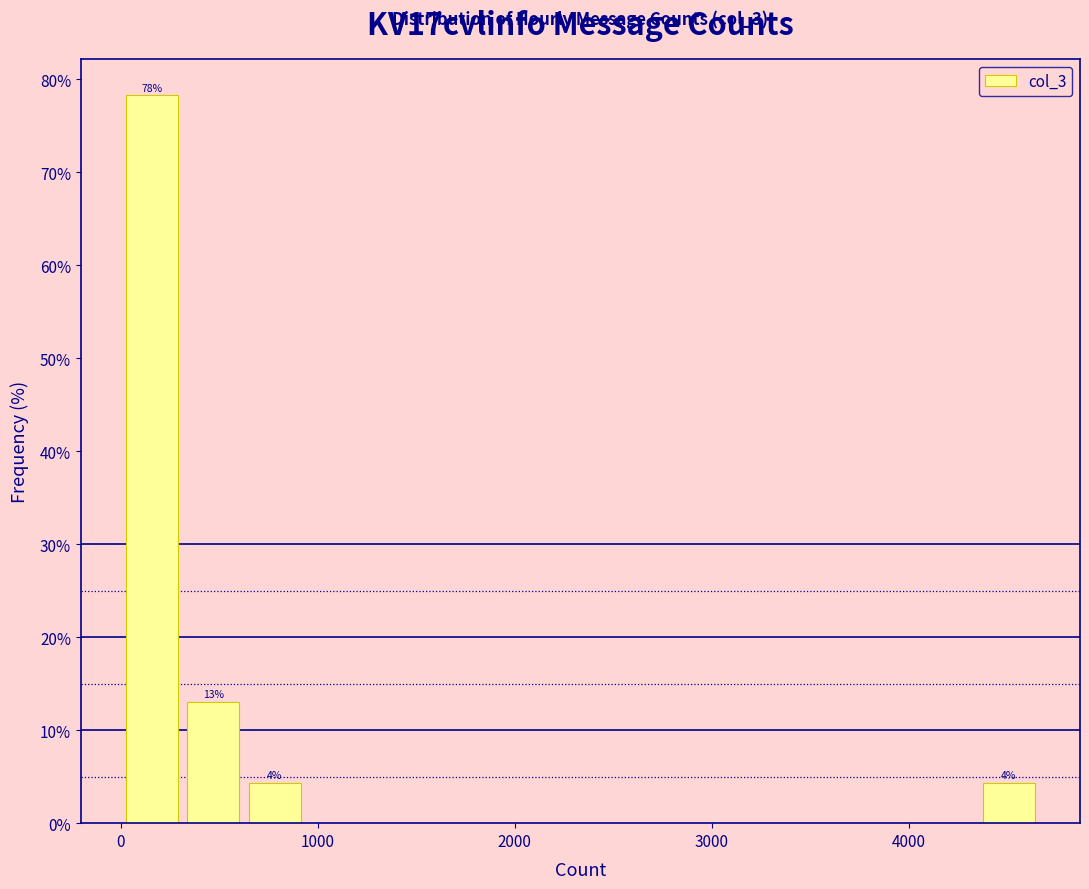

Around what value on the x-axis is the tallest bar? Give the approximate position of its centre, as read against the axis.

200